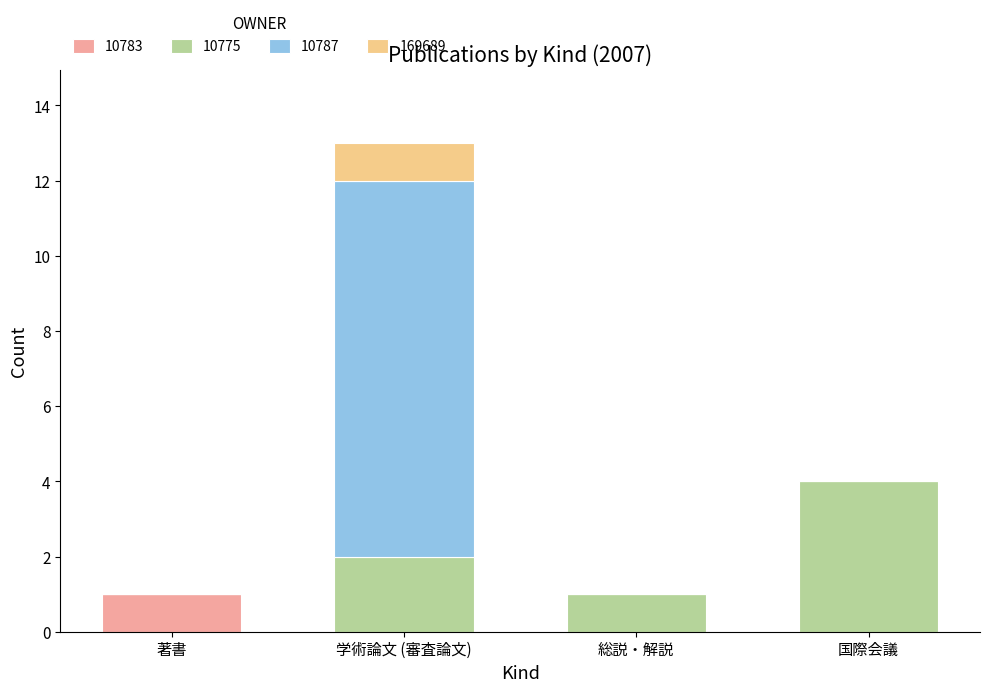

What is the total value across all series at 国際会議?

4